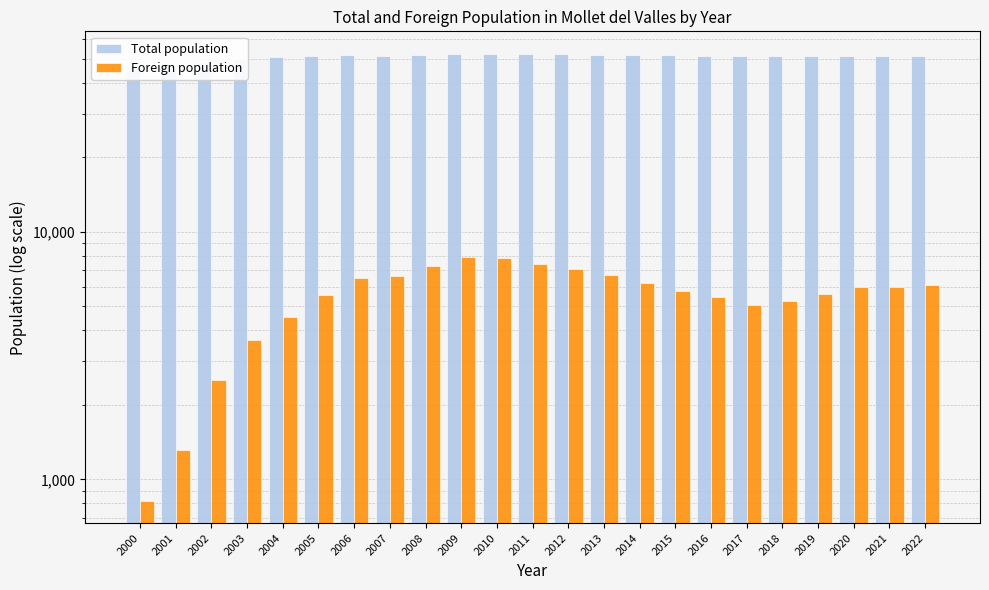

What is the difference between the second highest and minimum values in the Total population series?

6255